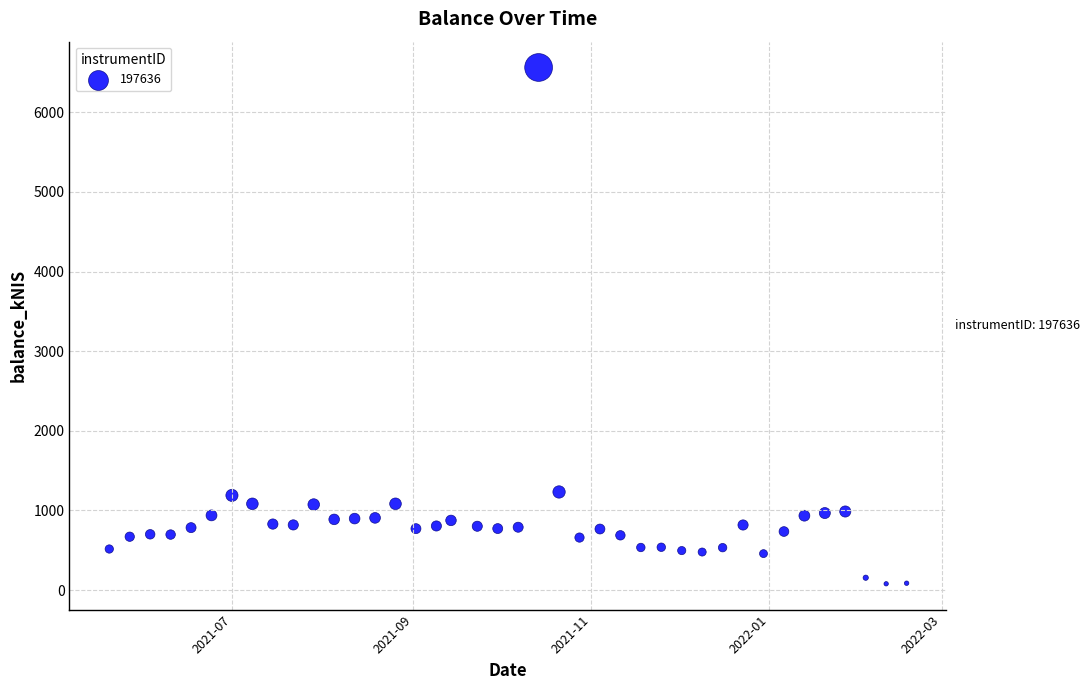

What is the range of Y values (max minus min)?

6481.2